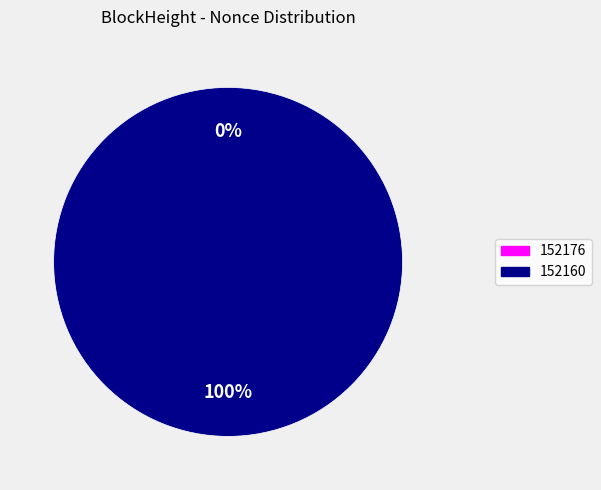

What is the majority slice?

152160